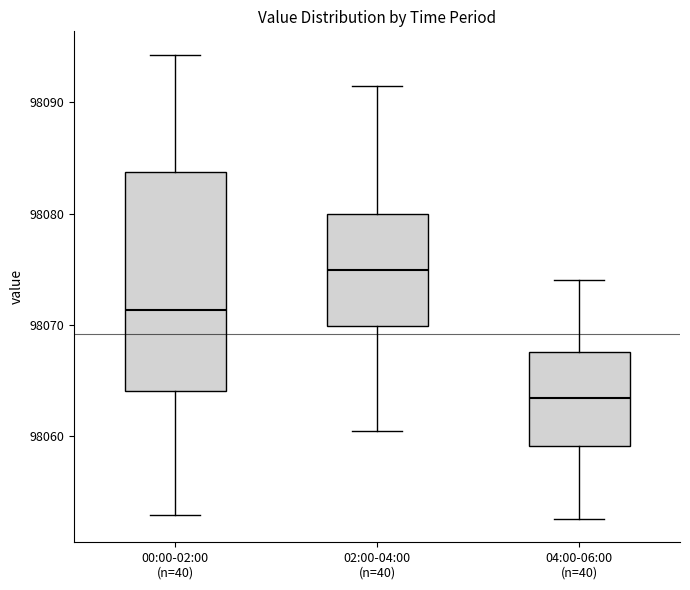

Reading left to right, transcribe this box plot: for each box, give where its median line is, the range the box spans, and where its two whiskers end, as read against the y-axis. The values are not printed on the chart, so give them approximately, as read against the axis.

00:00-02:00 (n=40): median 98071, box 98064 to 98084, whiskers 98053 to 98094
02:00-04:00 (n=40): median 98075, box 98070 to 98080, whiskers 98060 to 98092
04:00-06:00 (n=40): median 98063, box 98059 to 98068, whiskers 98053 to 98074